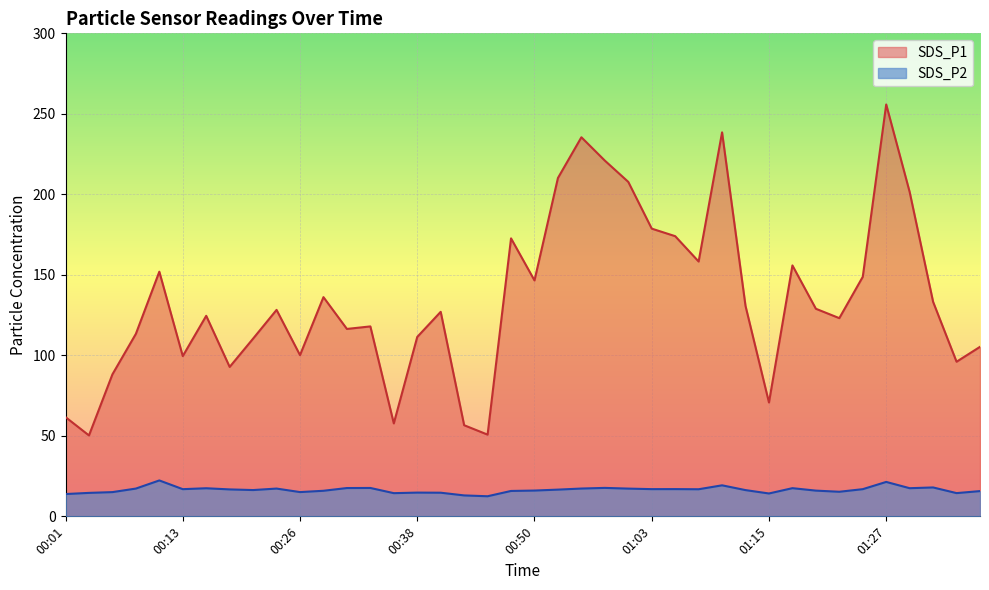

Reading left to right, extract all data points from this chart.

SDS_P1: 00:01=61.6	00:04=50.2	00:06=88.2	00:08=113.3	00:11=151.9	00:13=99.5	00:16=124.5	00:18=92.8	00:21=110.4	00:23=128.2	00:26=100.1	00:28=136.2	00:31=116.4	00:33=118.0	00:36=57.7	00:38=111.4	00:41=127.0	00:43=56.6	00:46=50.8	00:48=172.7	00:50=146.5	00:53=210.2	00:55=235.4	00:58=220.9	01:00=207.7	01:03=178.7	01:05=174.0	01:08=158.3	01:10=238.5	01:12=130.7	01:15=70.7	01:17=155.8	01:20=128.9	01:22=123.1	01:25=148.8	01:27=255.8	01:30=201.4	01:32=133.2	01:34=96.0	01:37=105.3
SDS_P2: 00:01=13.8	00:04=14.6	00:06=15.1	00:08=17.2	00:11=22.3	00:13=16.9	00:16=17.4	00:18=16.7	00:21=16.3	00:23=17.2	00:26=15.1	00:28=15.9	00:31=17.6	00:33=17.6	00:36=14.4	00:38=14.8	00:41=14.7	00:43=13.0	00:46=12.5	00:48=15.8	00:50=16.0	00:53=16.6	00:55=17.3	00:58=17.7	01:00=17.2	01:03=16.9	01:05=16.9	01:08=16.8	01:10=19.3	01:12=16.3	01:15=14.2	01:17=17.5	01:20=16.0	01:22=15.3	01:25=16.9	01:27=21.4	01:30=17.5	01:32=17.9	01:34=14.4	01:37=15.7